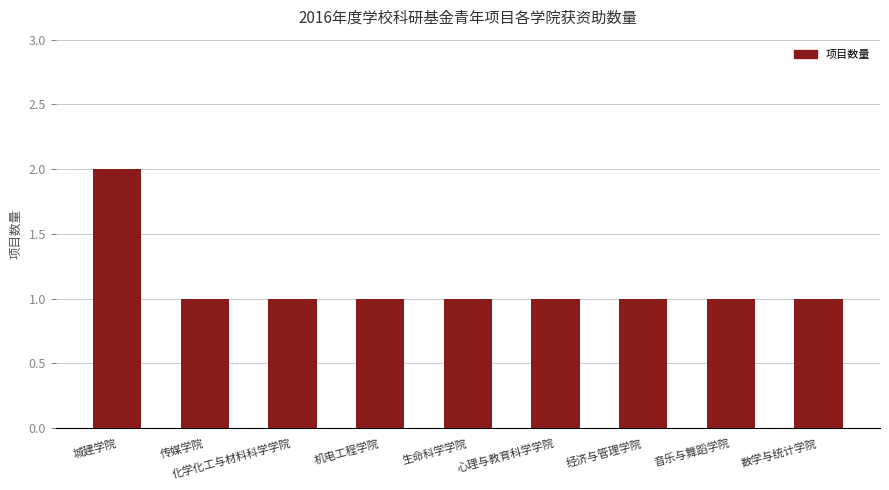

Are the bars horizontal?

No